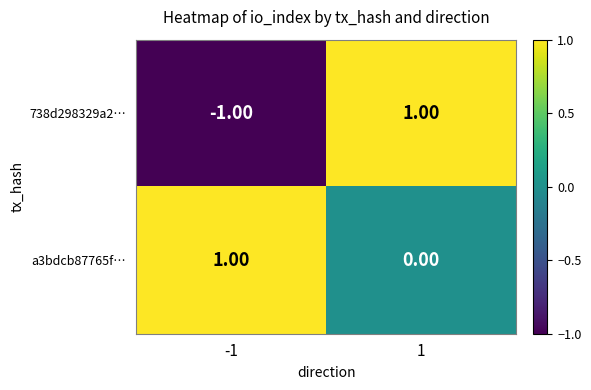

How many values in 738d298329a2… are below zero?

1